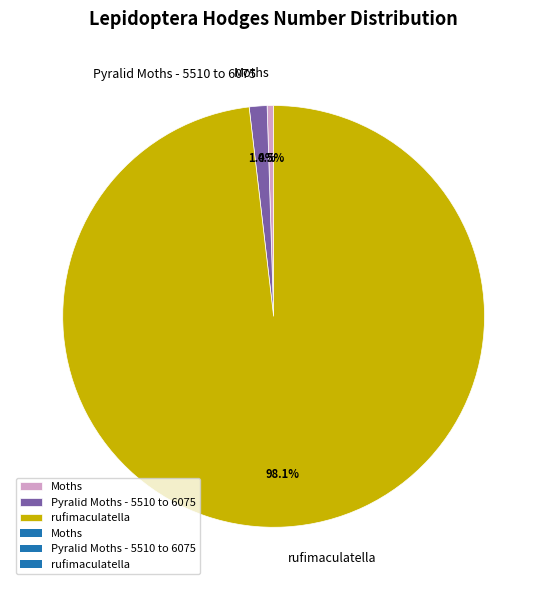

What portion of the pie excludes rufimaculatella?

1.9%